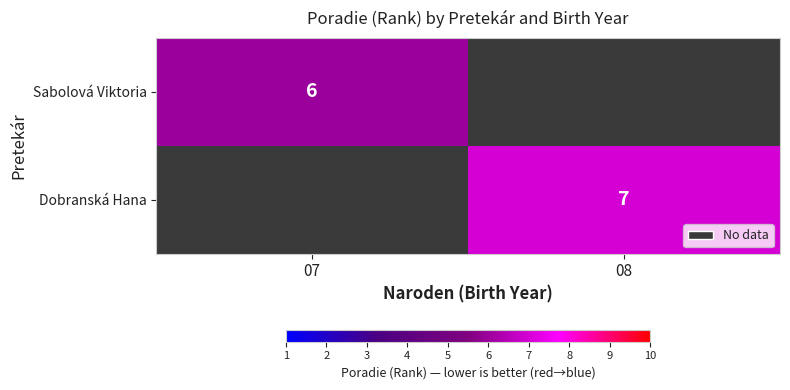

How many categories are shown in the chart?

2